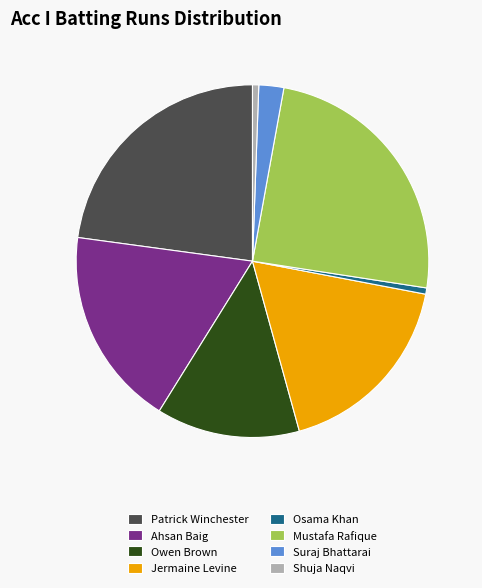

How many segments does this pie chart have?

8